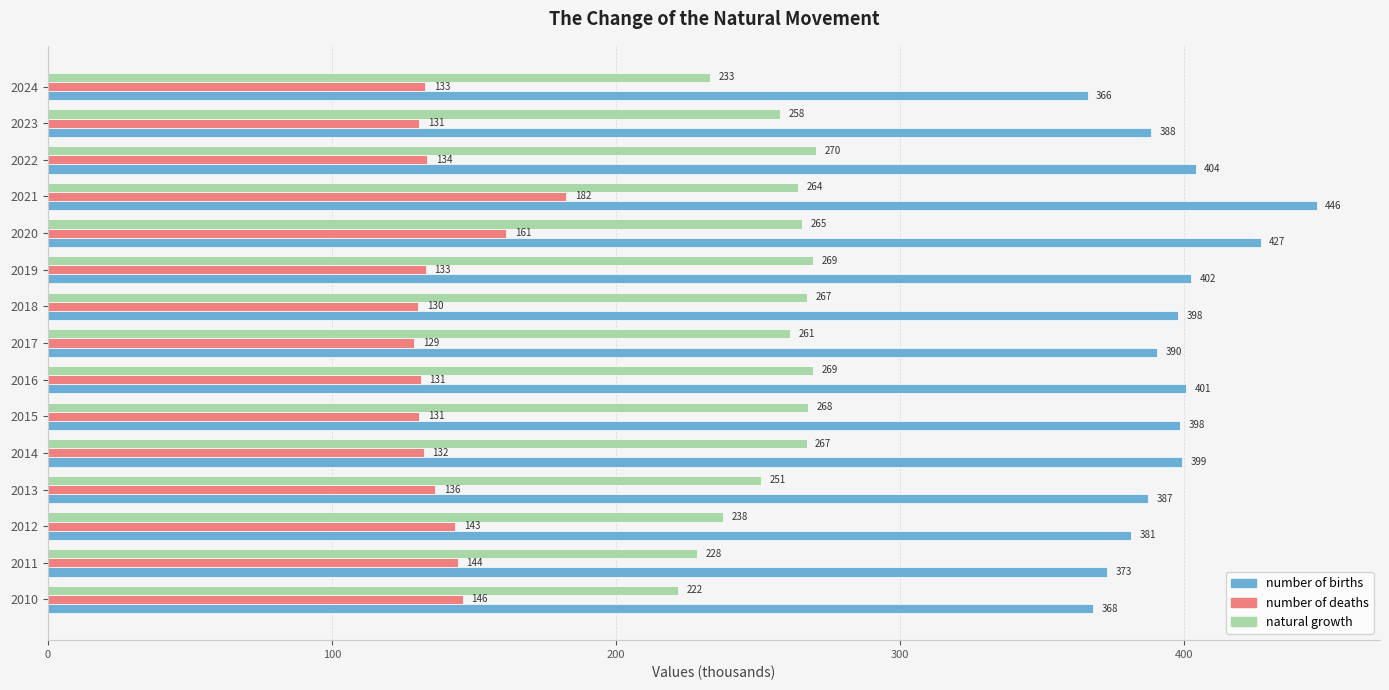

Where is natural growth nearest to the value 246?

2013